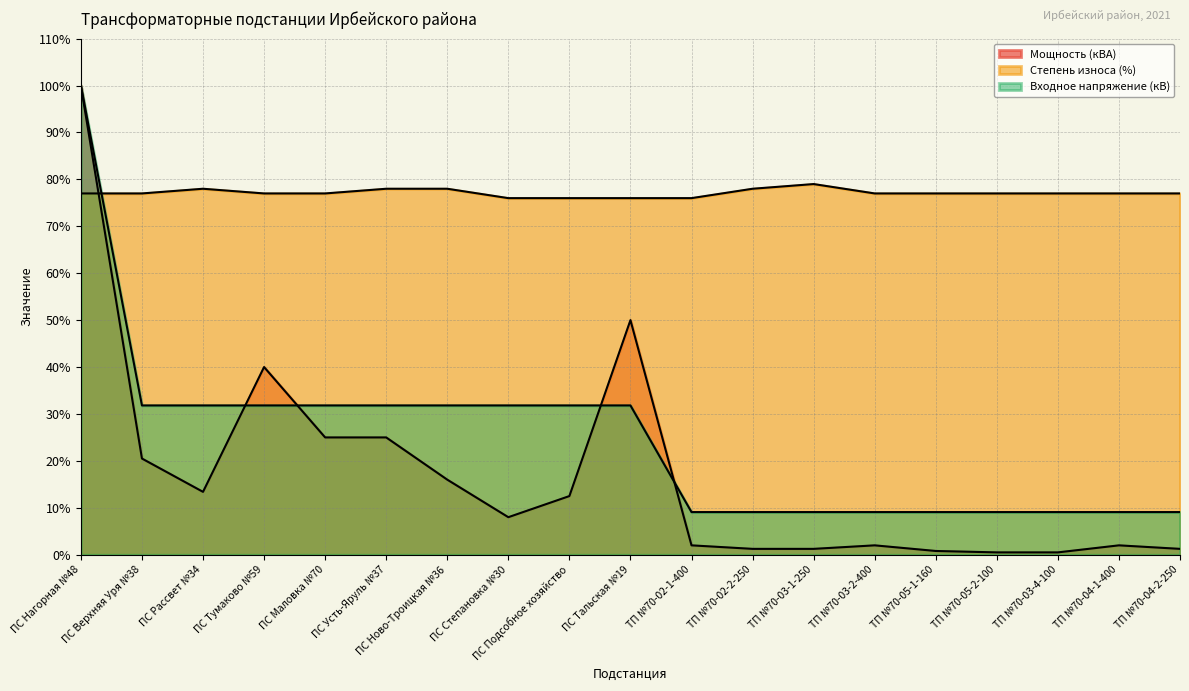

After their last crossing, which series has the higher values: Входное напряжение (кВ) or Мощность (кВА)?

Входное напряжение (кВ)